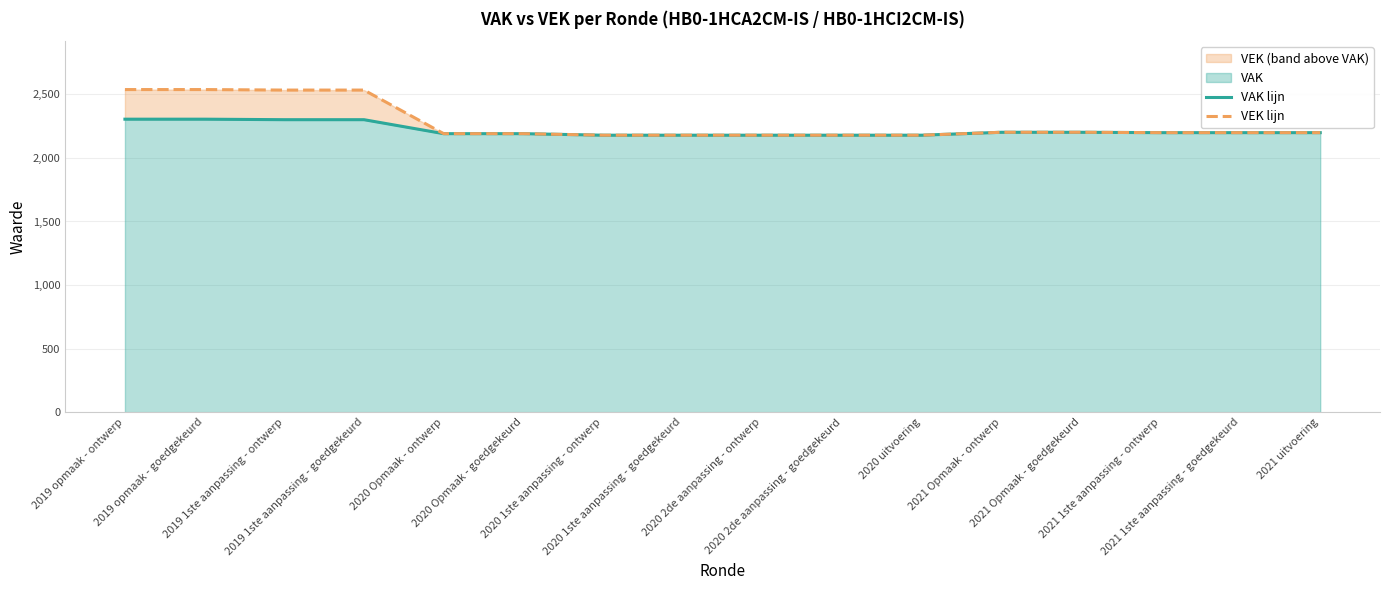

Reading left to right, what are all the values shown in this chart?

VAK lijn: 2305	2305	2301	2301	2191	2191	2179	2179	2179	2179	2179	2202	2202	2199	2199	2199
VEK lijn: 2538	2538	2534	2534	2191	2191	2179	2179	2179	2179	2179	2202	2202	2199	2199	2199